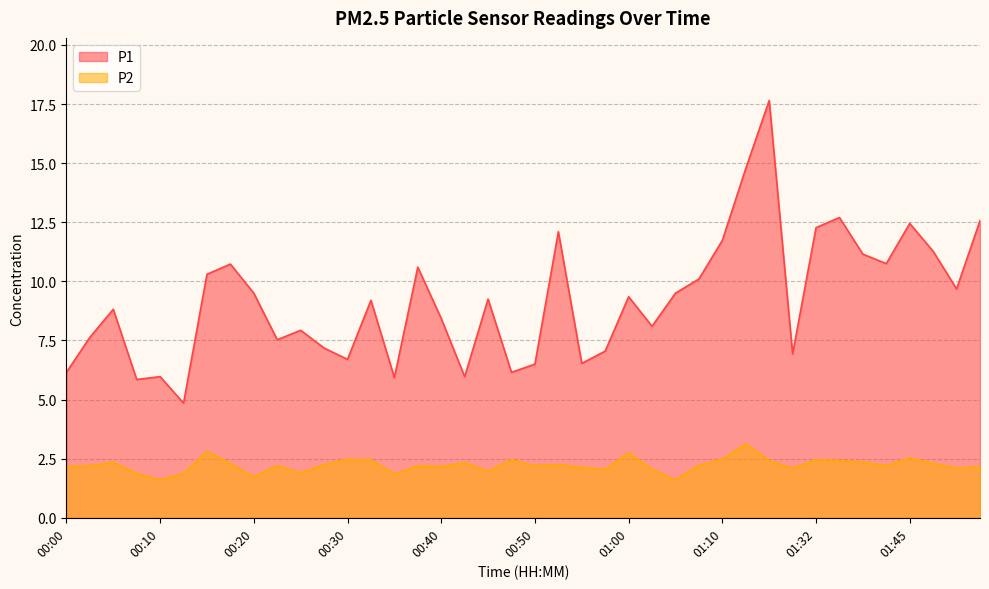

What is the sum of all P1 values?

367.8